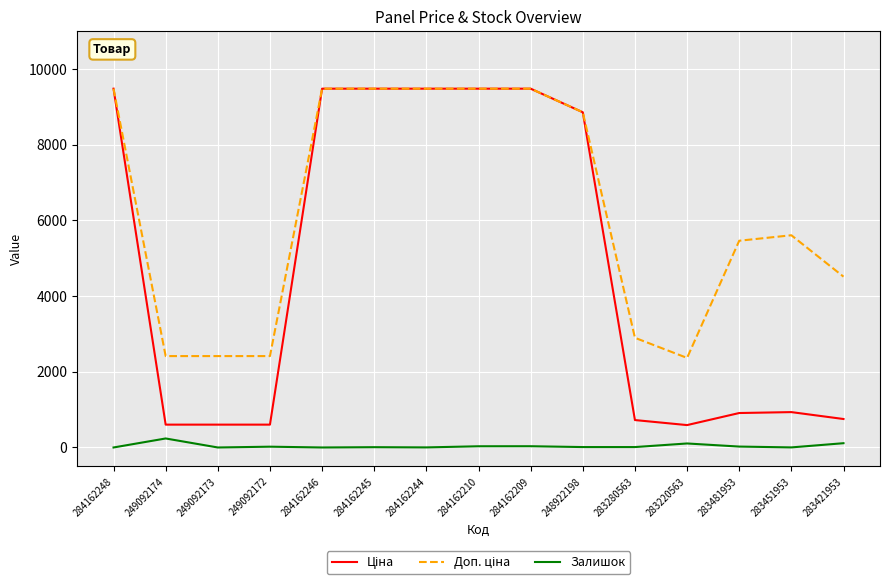

What is the total value across all series at 284162248?

18960.1